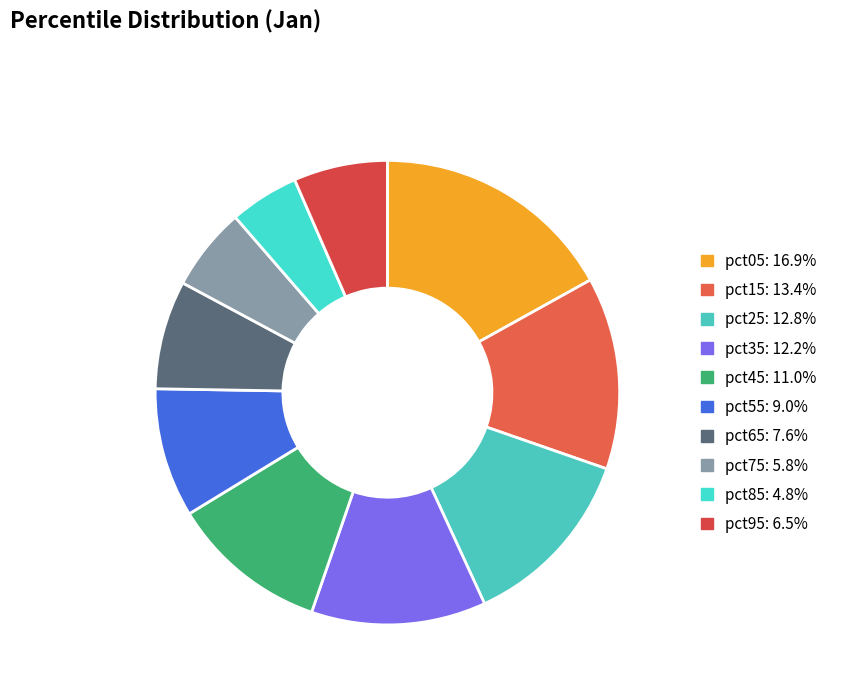

Is pct85 the majority of the pie?

No